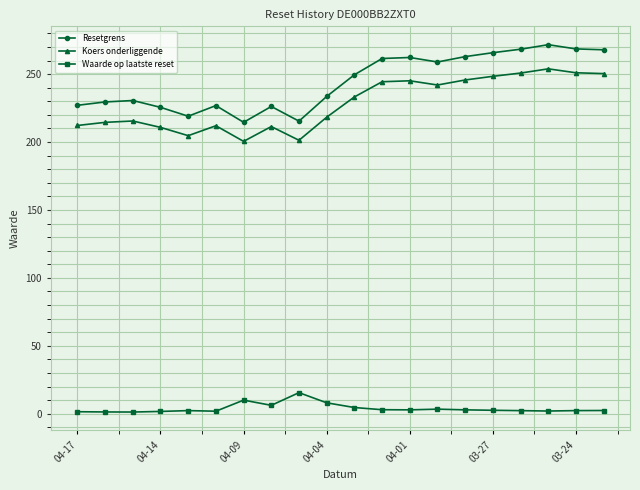

Rank the series by their maximum value, from lowest to highest.

Waarde op laatste reset, Koers onderliggende, Resetgrens